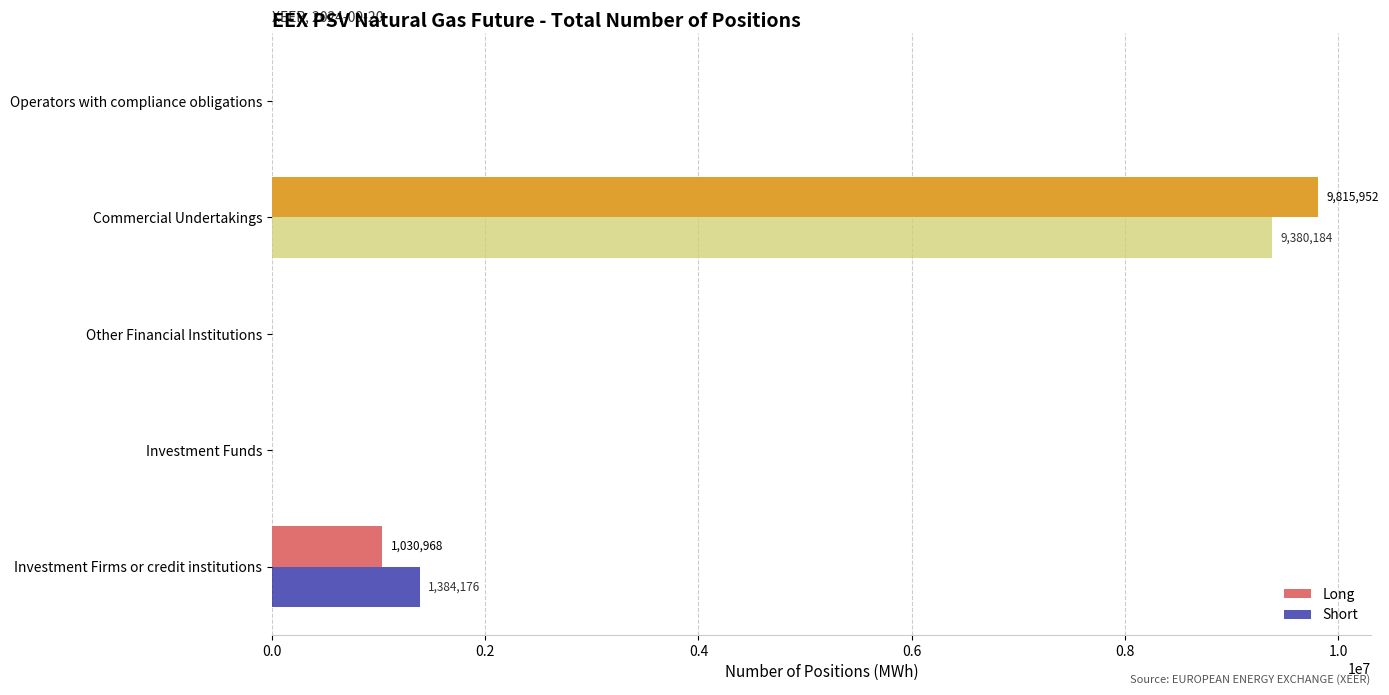

How many categories are shown in the chart?

5